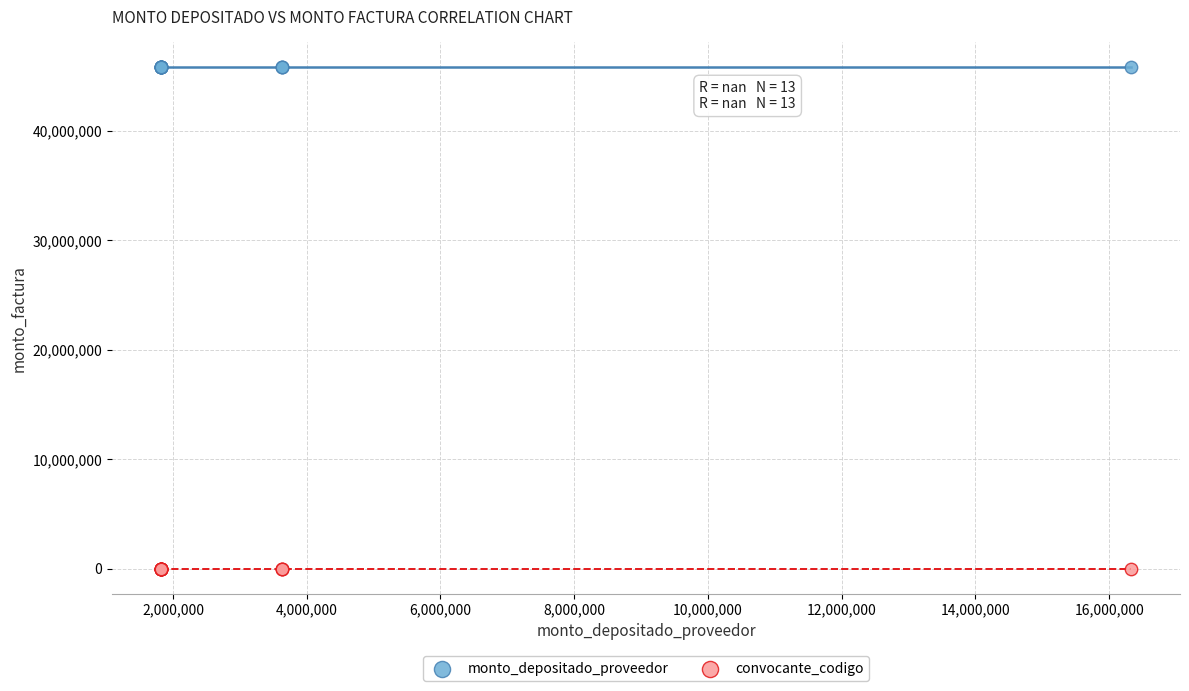

Which series contains the highest Y value?

monto_depositado_proveedor